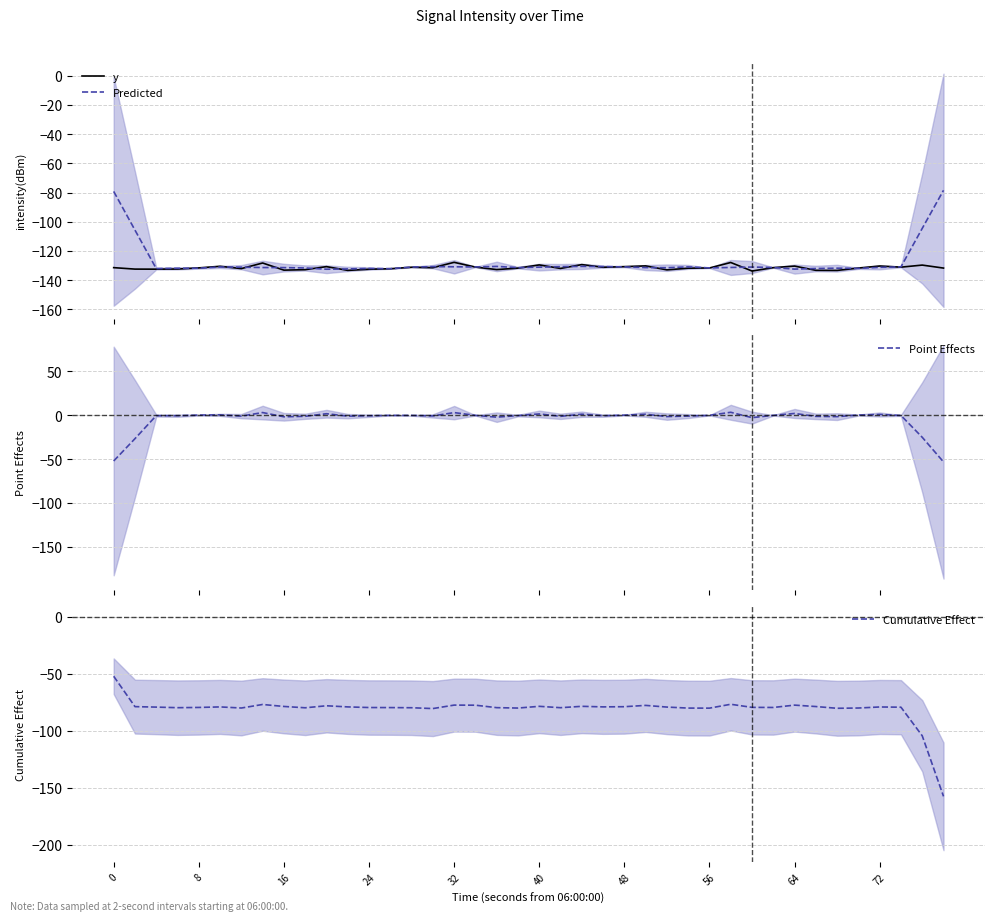

What is the minimum value for Point Effects?

-53.2